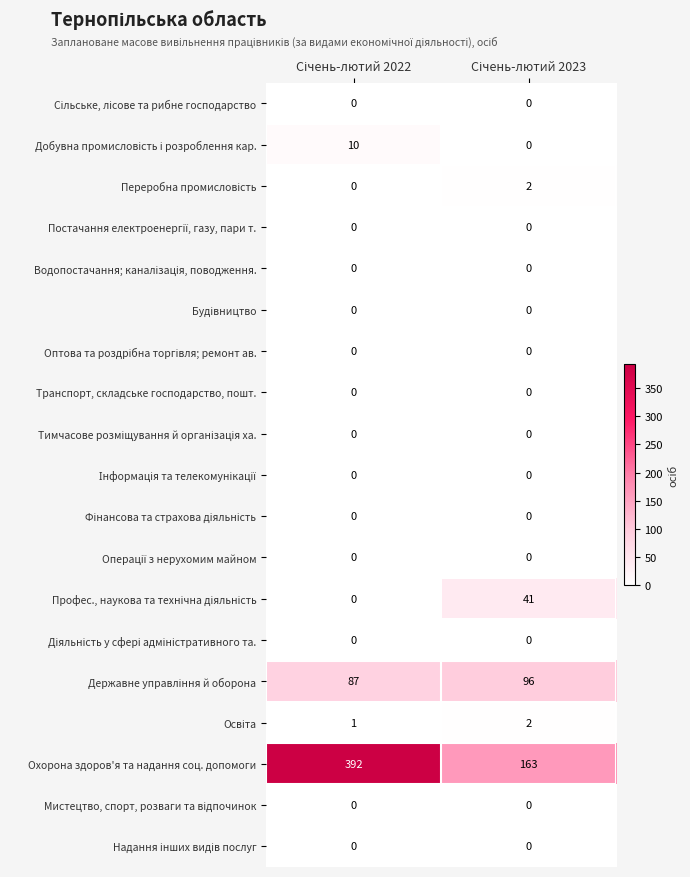

Which series has the largest total across all categories?

Охорона здоров'я та надання соц. допомоги